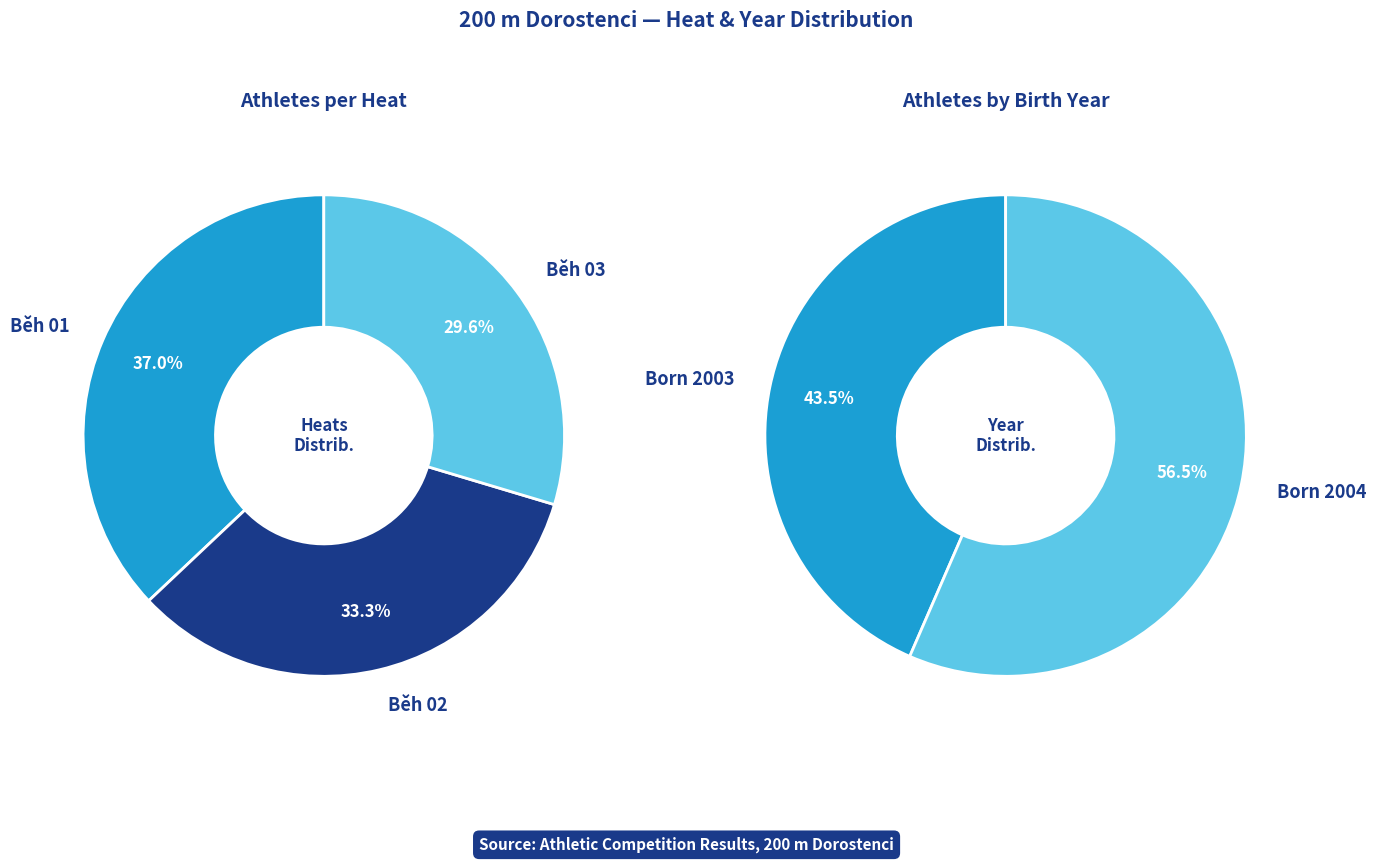

Rank the categories by value from lowest to highest.

Běh 03, Běh 02, Běh 01